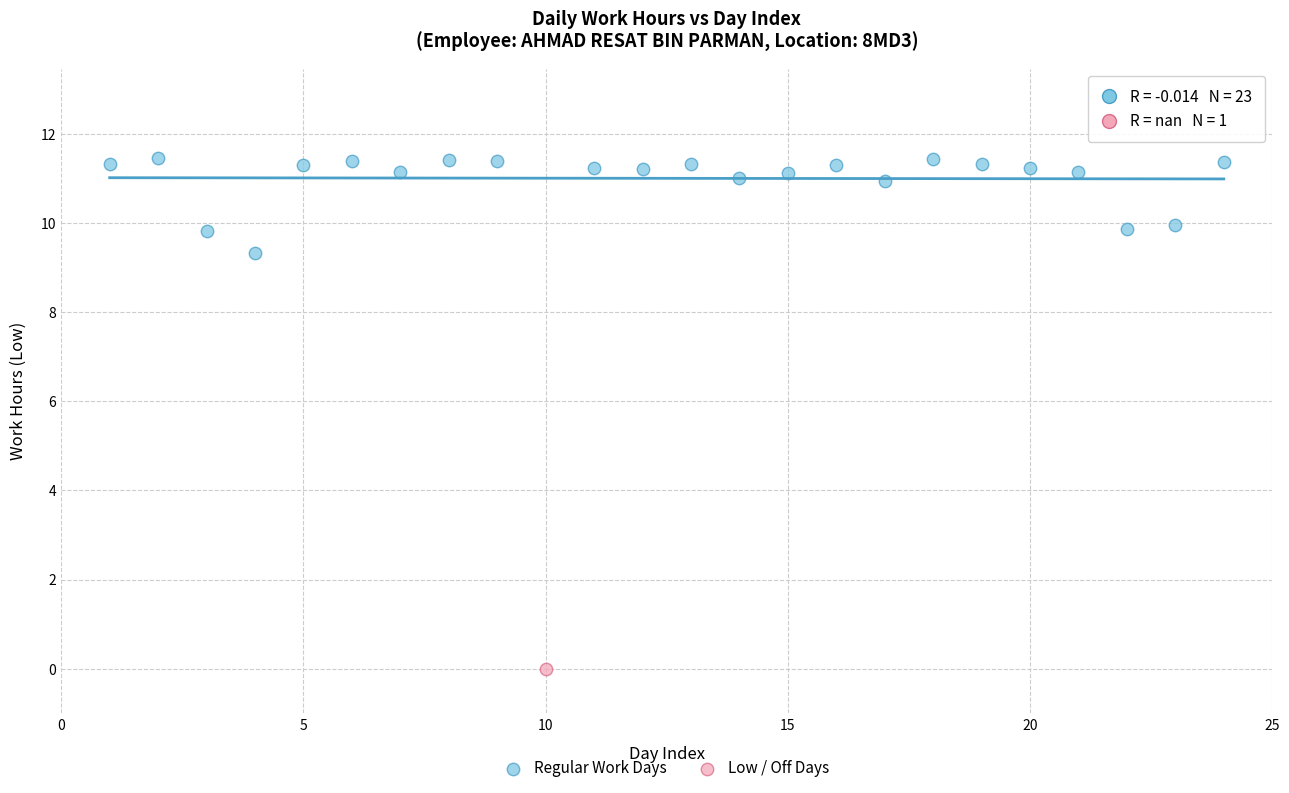

What are all the series names shown in the legend?

Regular Work Days, Low / Off Days